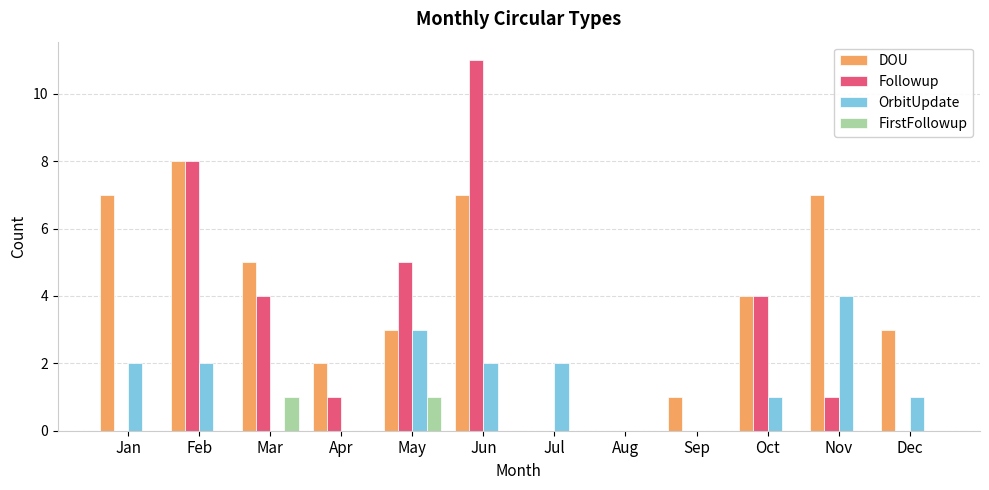

What is the sum of all Followup values?

34